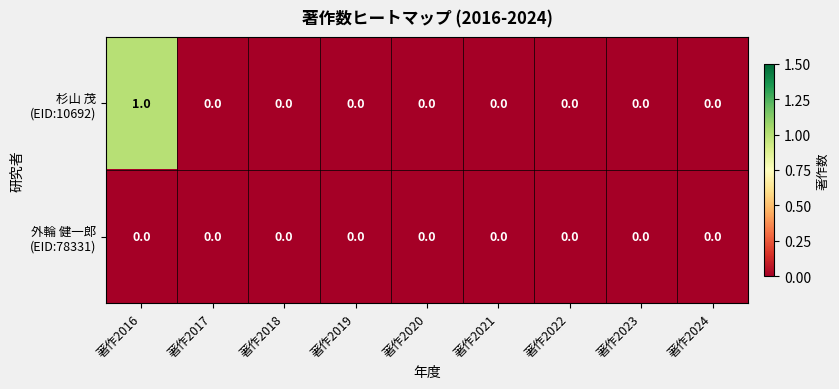

At which category does the chart reach its peak across all series?

著作2016